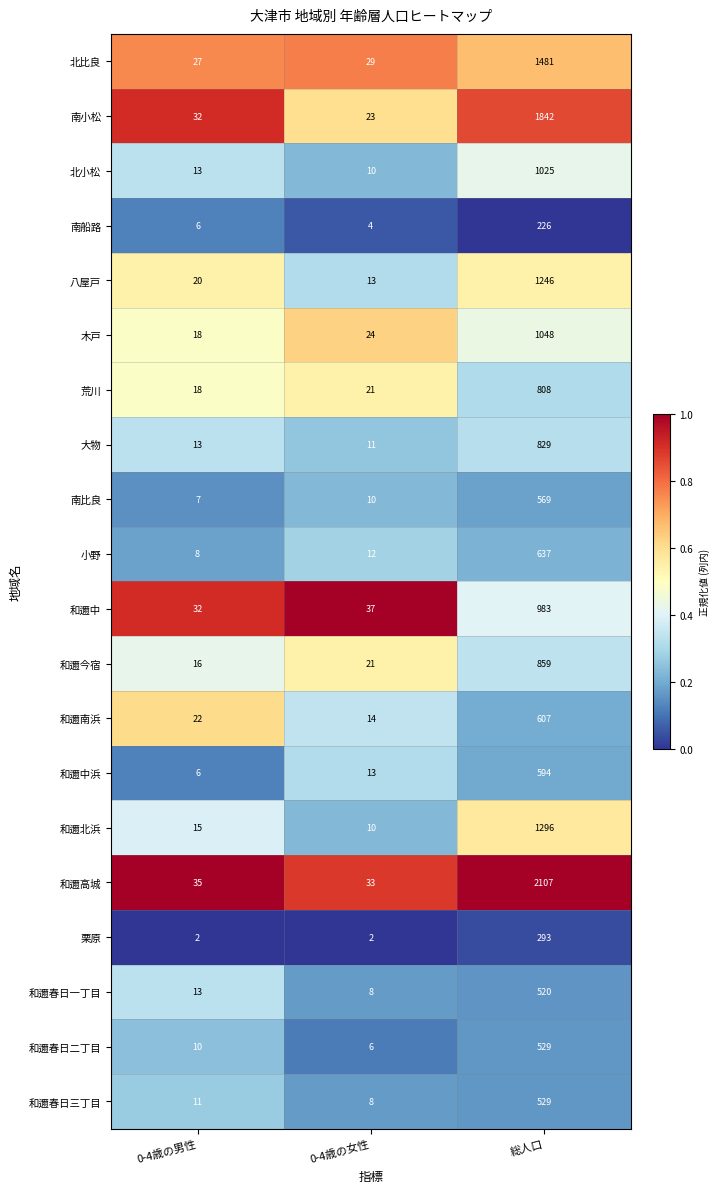

How many categories are shown in the chart?

3